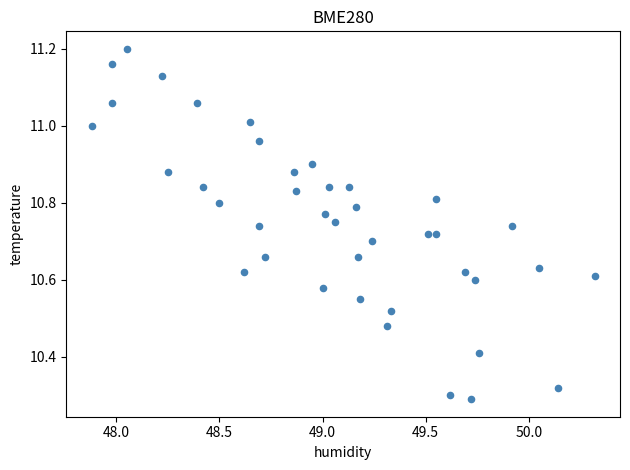

What is the range of X values (max minus min)?

2.4